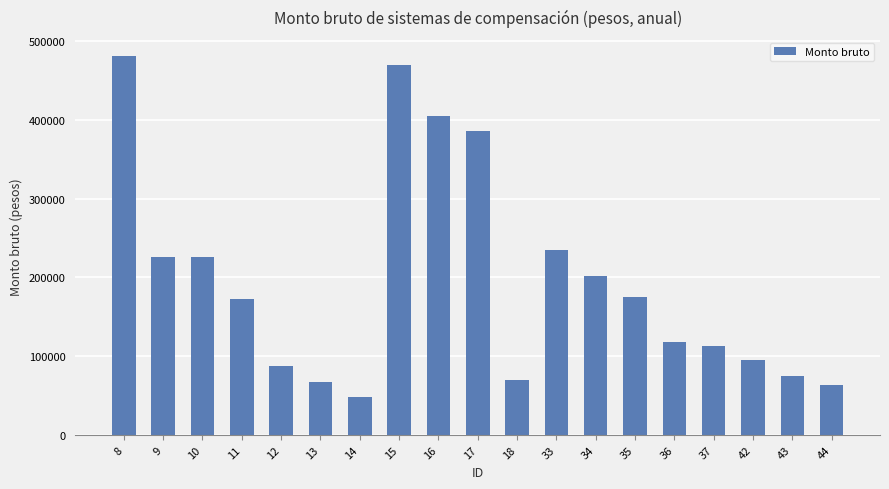

What is the value of the 18th bar from the left?

74821.2